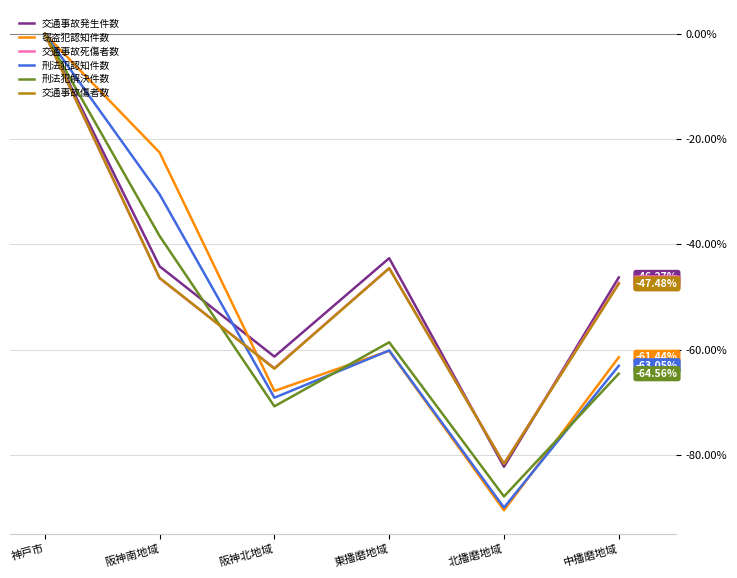

True or false: 交通事故死傷者数 and 刑法犯認知件数 cross at least once.

True